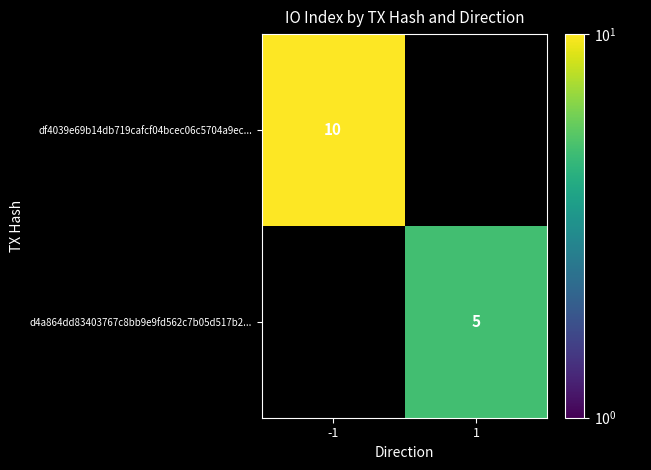

Rank the series at -1 from lowest to highest value.

d4a864dd83403767c8bb9e9fd562c7b05d517b2..., df4039e69b14db719cafcf04bcec06c5704a9ec...